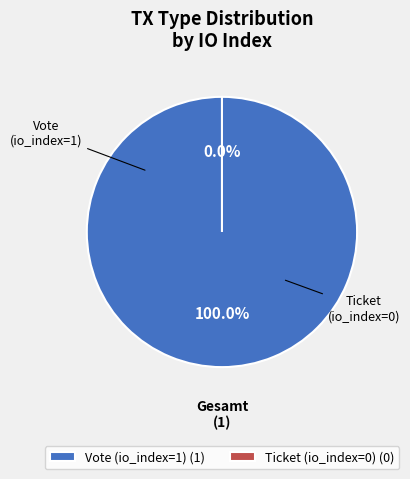

How many segments does this pie chart have?

2